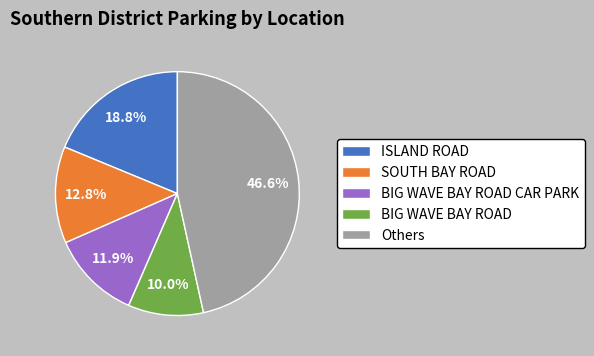

Is there a majority slice in this chart?

No